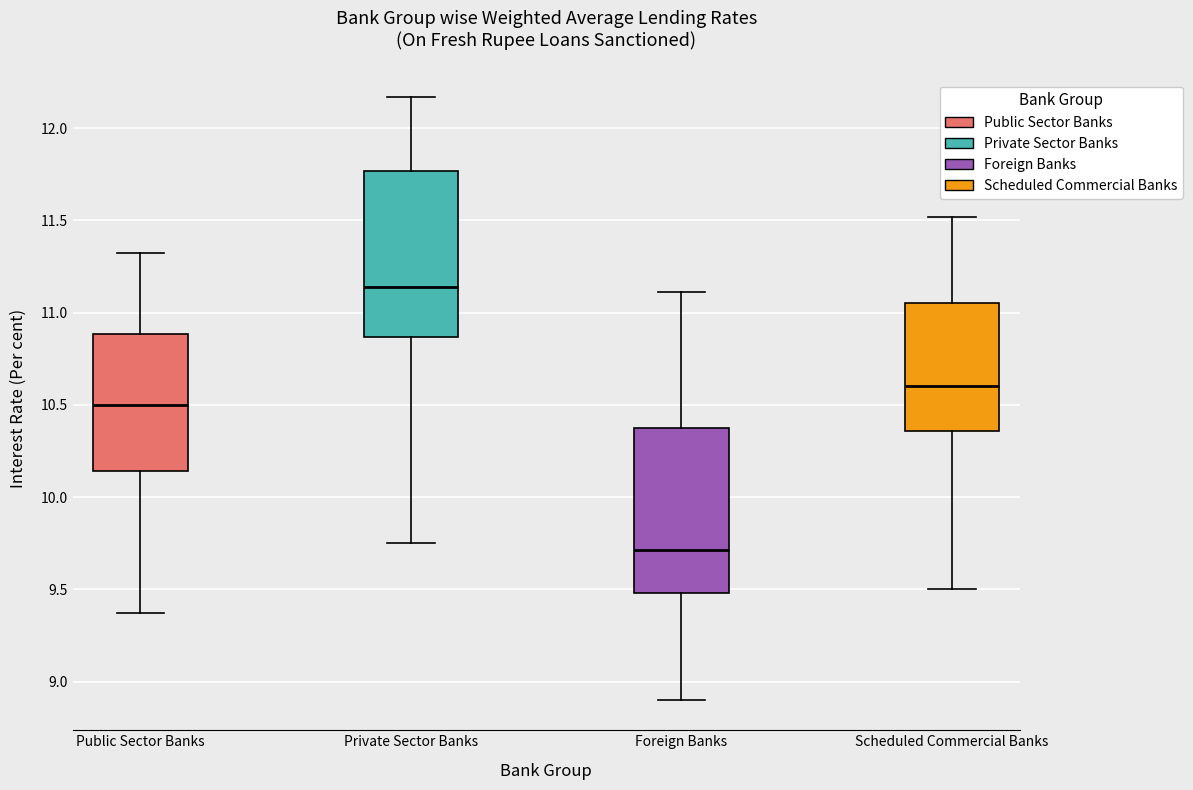

Which box has the lowest median line?

Foreign Banks